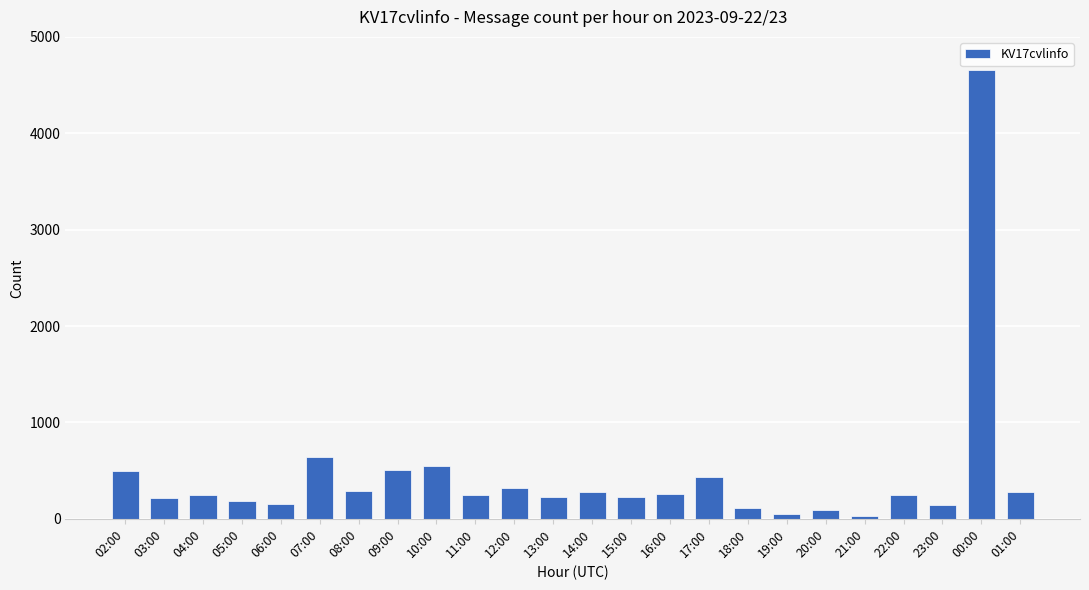

What is the label of the 6th bar from the left?

07:00